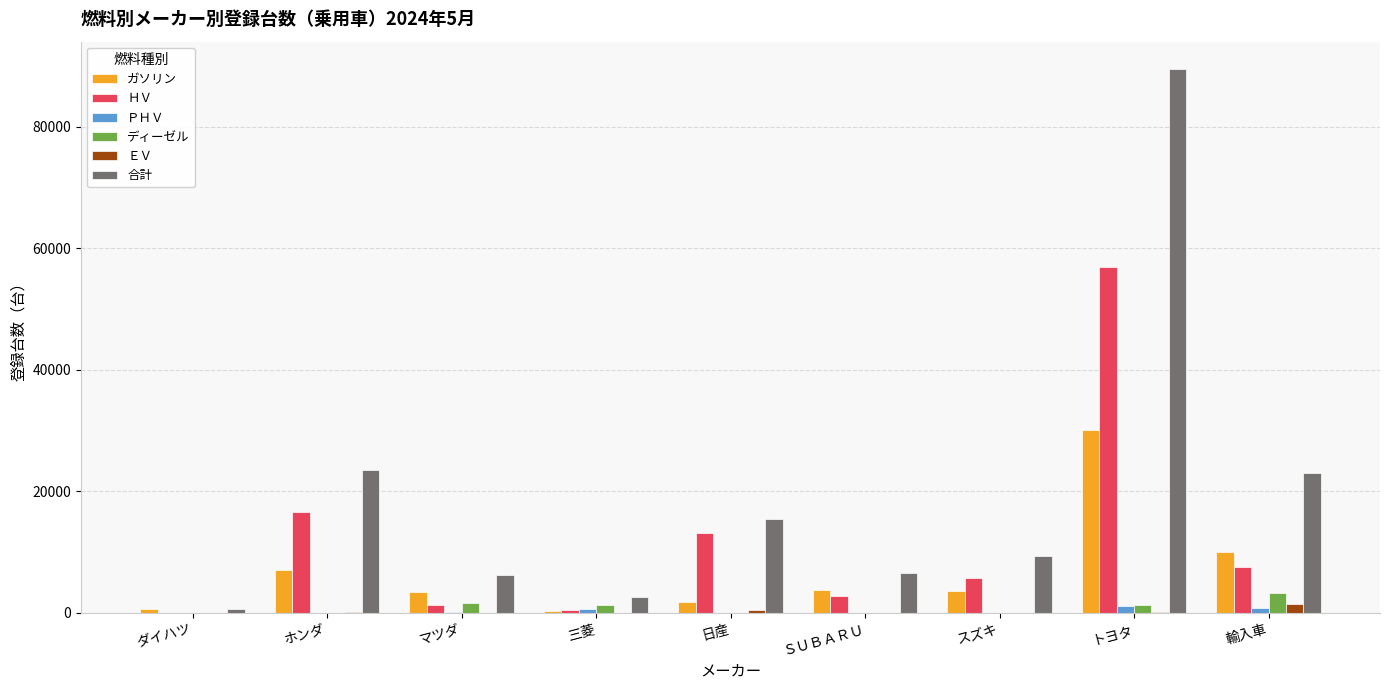

Which series has the largest total across all categories?

合計